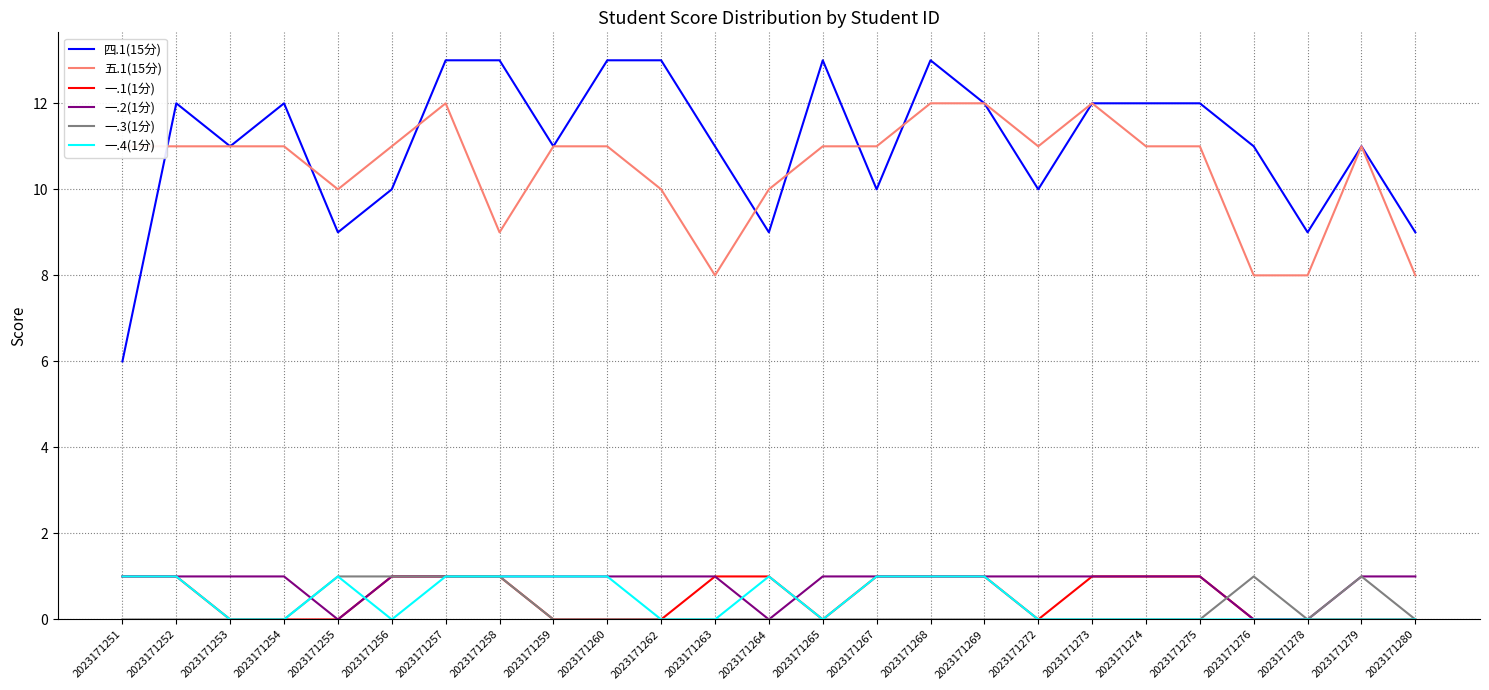

True or false: 四.1(15分) and 一.2(1分) cross at least once.

False